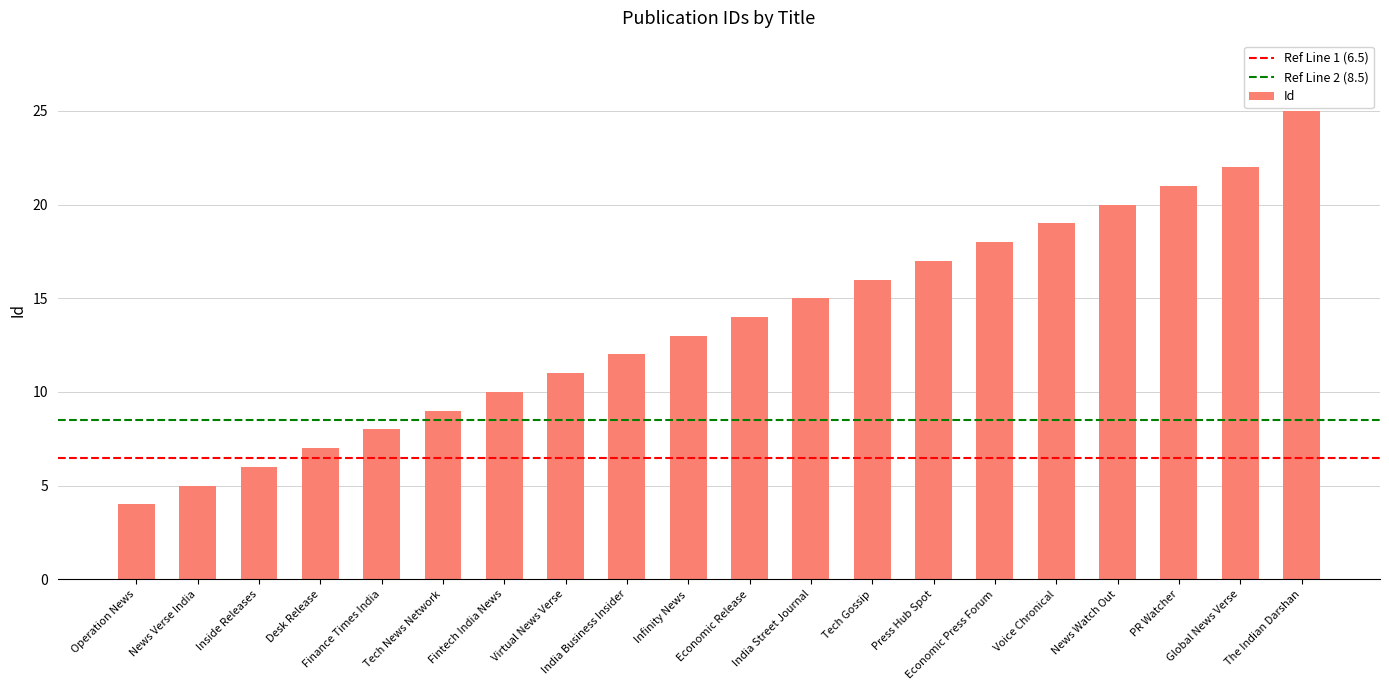

At which label is the value closest to 14?

Economic Release